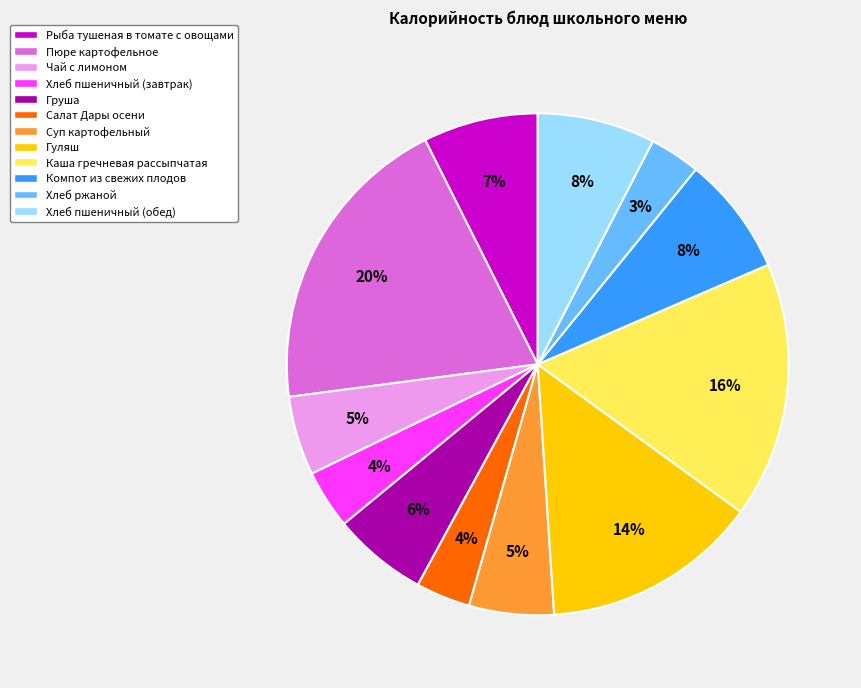

Which category has the biggest portion of the pie?

Пюре картофельное